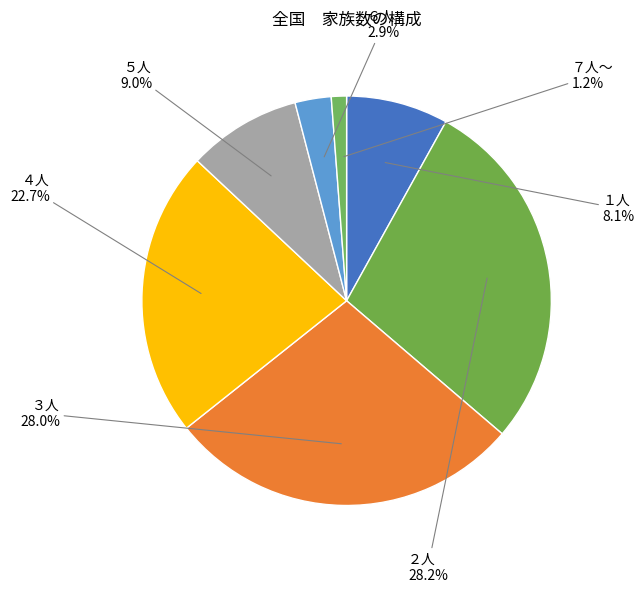

Does ７人～ represent more than half of the total?

No